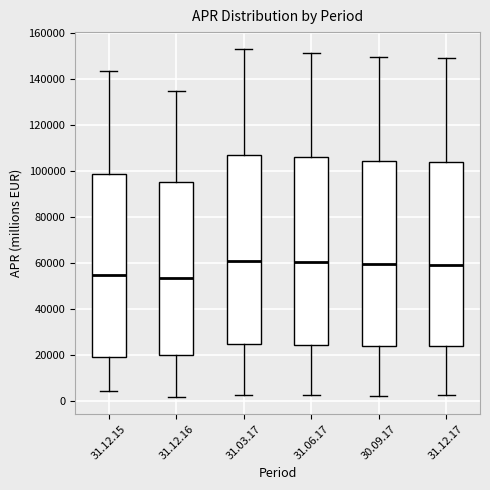

Reading left to right, read every box against the y-axis: the position of its median line, the range the box covers, and the ends of its whiskers. The values are not printed on the chart, so give them approximately, as read against the axis.

31.12.15: median 54000, box 20000 to 98000, whiskers 4000 to 144000
31.12.16: median 54000, box 20000 to 96000, whiskers 2000 to 134000
31.03.17: median 60000, box 24000 to 106000, whiskers 2000 to 152000
31.06.17: median 60000, box 24000 to 106000, whiskers 2000 to 152000
30.09.17: median 60000, box 24000 to 104000, whiskers 2000 to 150000
31.12.17: median 58000, box 24000 to 104000, whiskers 2000 to 148000